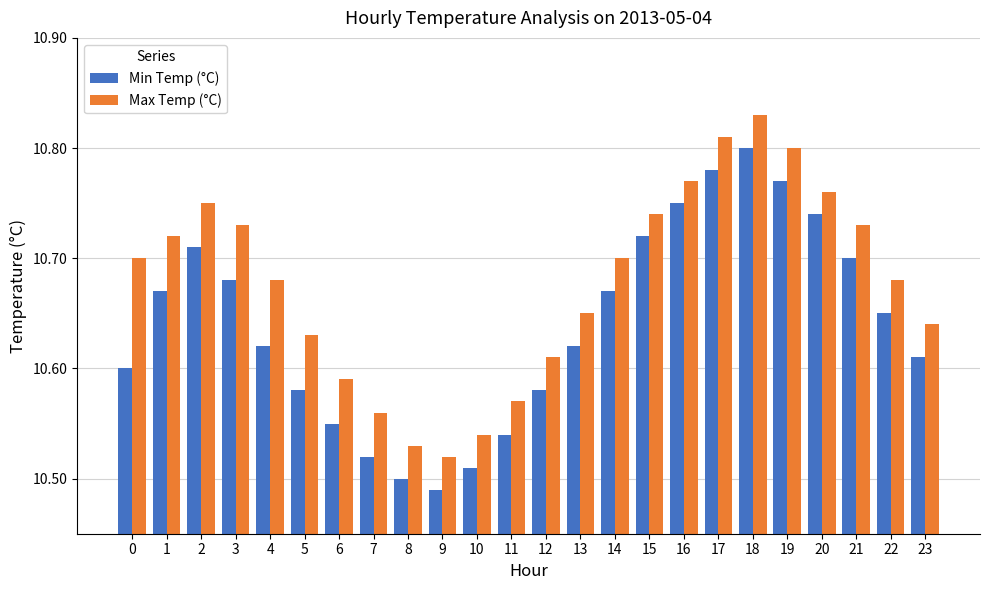

The Min Temp (°C) series shows 18.8 at 11. True or false?

False